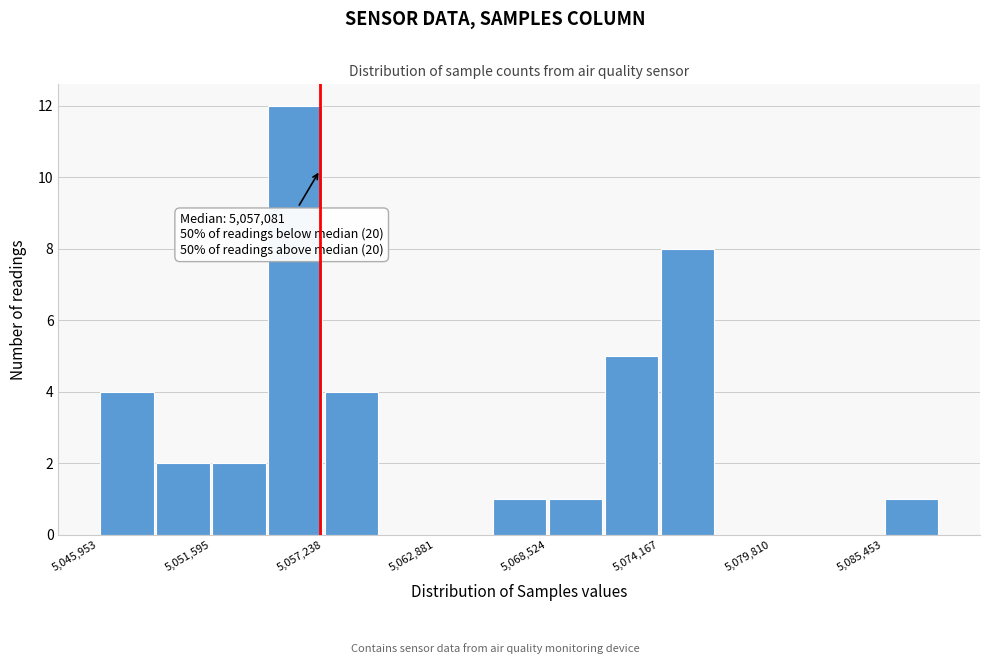

Around what value on the x-axis is the tallest bar? Give the approximate position of its centre, as read against the axis.

5056000